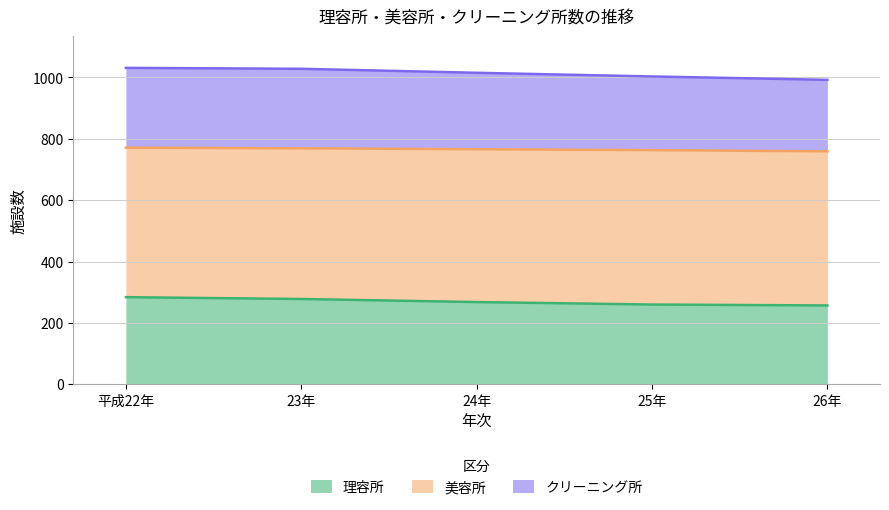

Does the chart display data point markers on the line(s)?

No